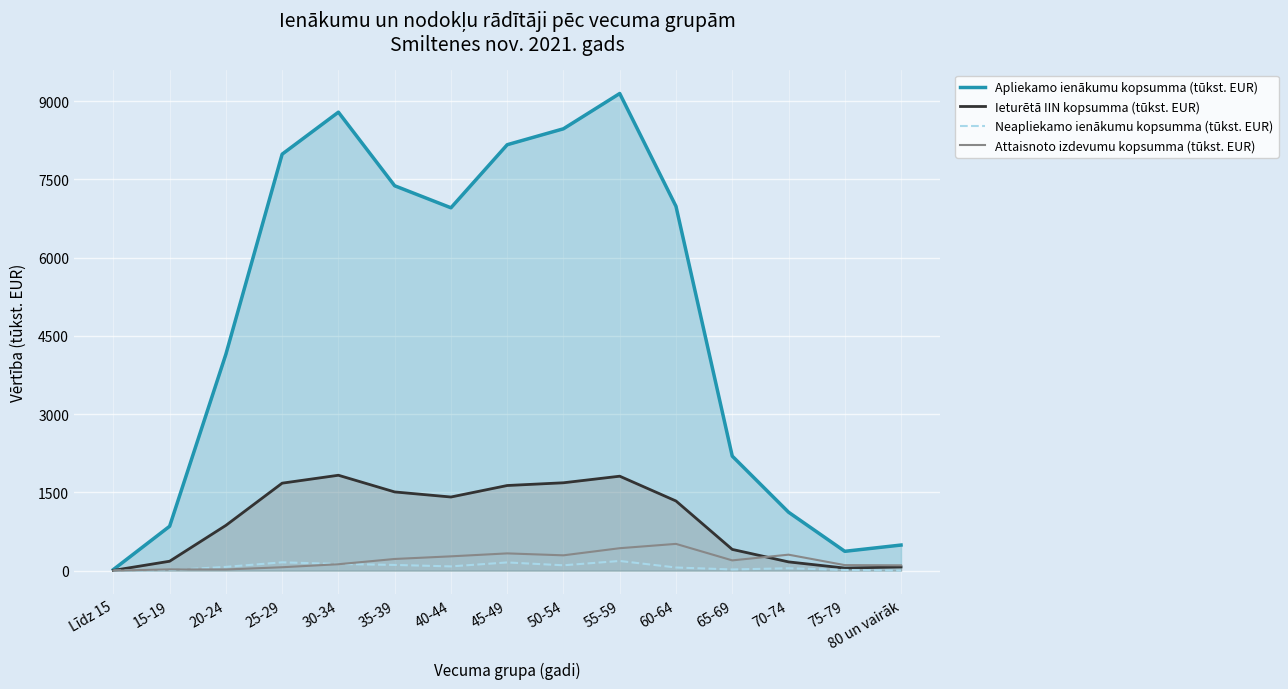

Reading right to left, what are all the values shown in this chart?

Apliekamo ienākumu kopsumma (tūkst. EUR): 490.8	370.5	1120.9	2196.4	6984.9	9148.5	8472.2	8166.5	6957.2	7379.4	8790.3	7985.2	4149.3	850.6	20.3
Ieturētā IIN kopsumma (tūkst. EUR): 71.0	49.4	167.8	407.2	1335.6	1810.7	1684.8	1632.2	1411.8	1509.1	1829.0	1677.2	867.8	180.2	4.5
Neapliekamo ienākumu kopsumma (tūkst. EUR): 1.7	12.8	45.7	22.5	60.1	185.5	102.6	157.2	81.4	109.3	128.3	159.6	72.1	10.1	0.0
Attaisnoto izdevumu kopsumma (tūkst. EUR): 101.8	106.0	306.2	196.7	513.0	430.2	293.7	330.6	274.3	223.7	123.1	65.2	22.2	24.2	0.0